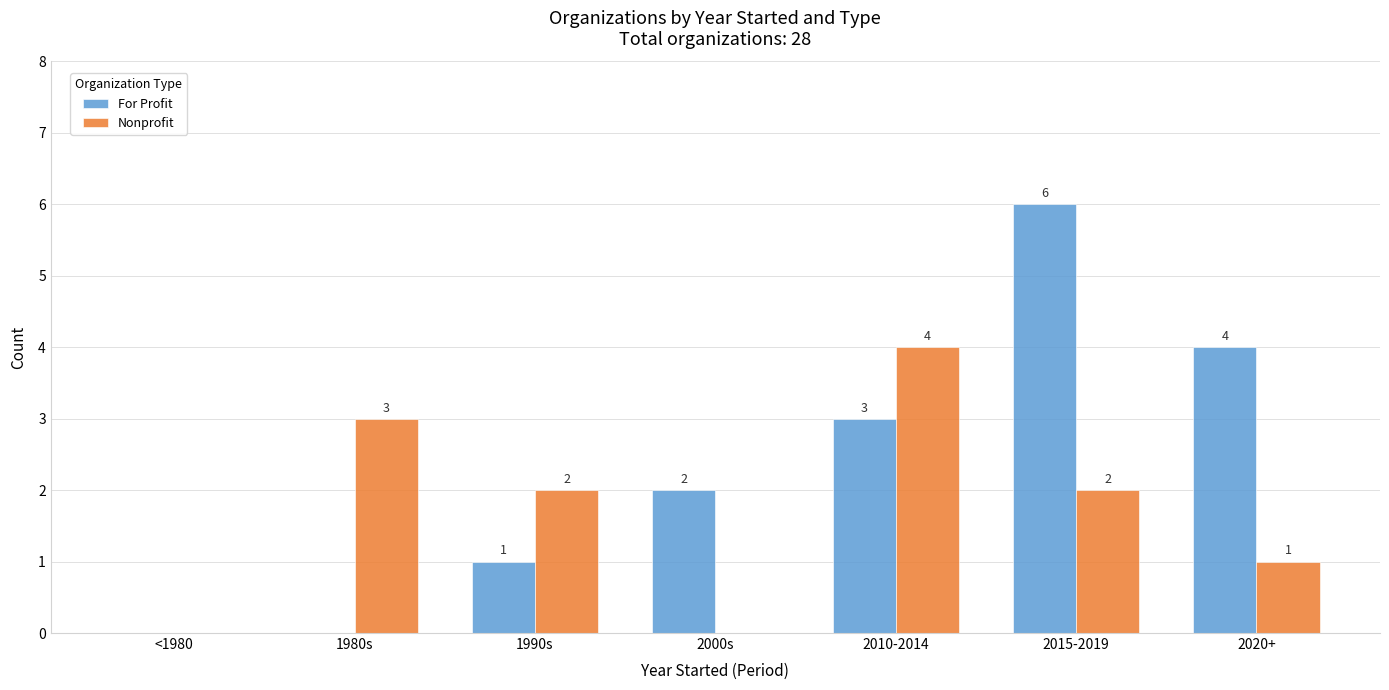

What is the total value across all series at 2015-2019?

8